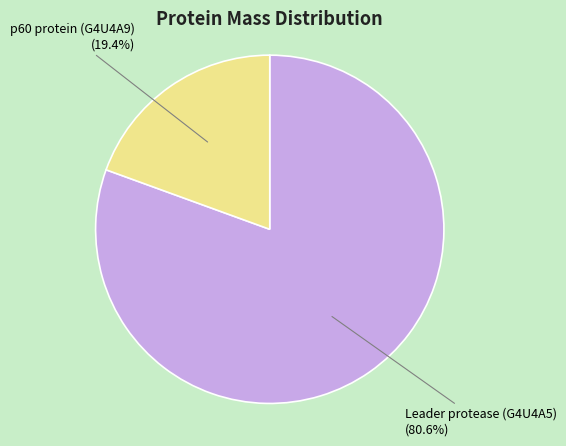

How many slices are in this pie chart?

2